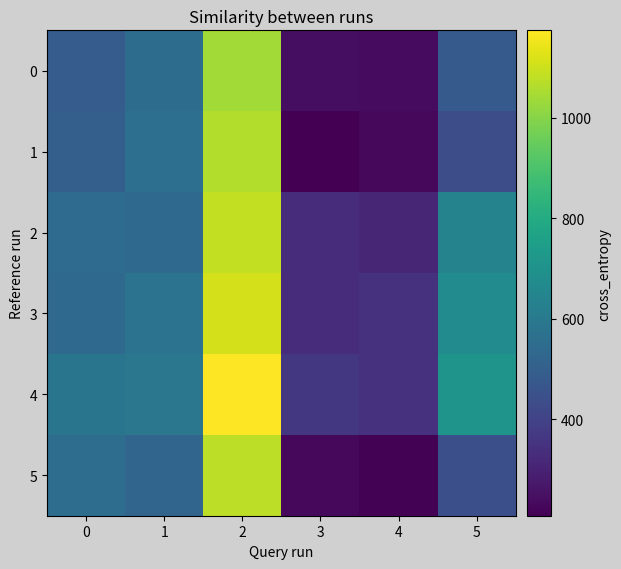

What is the difference between the highest and lowest values at 3?

155